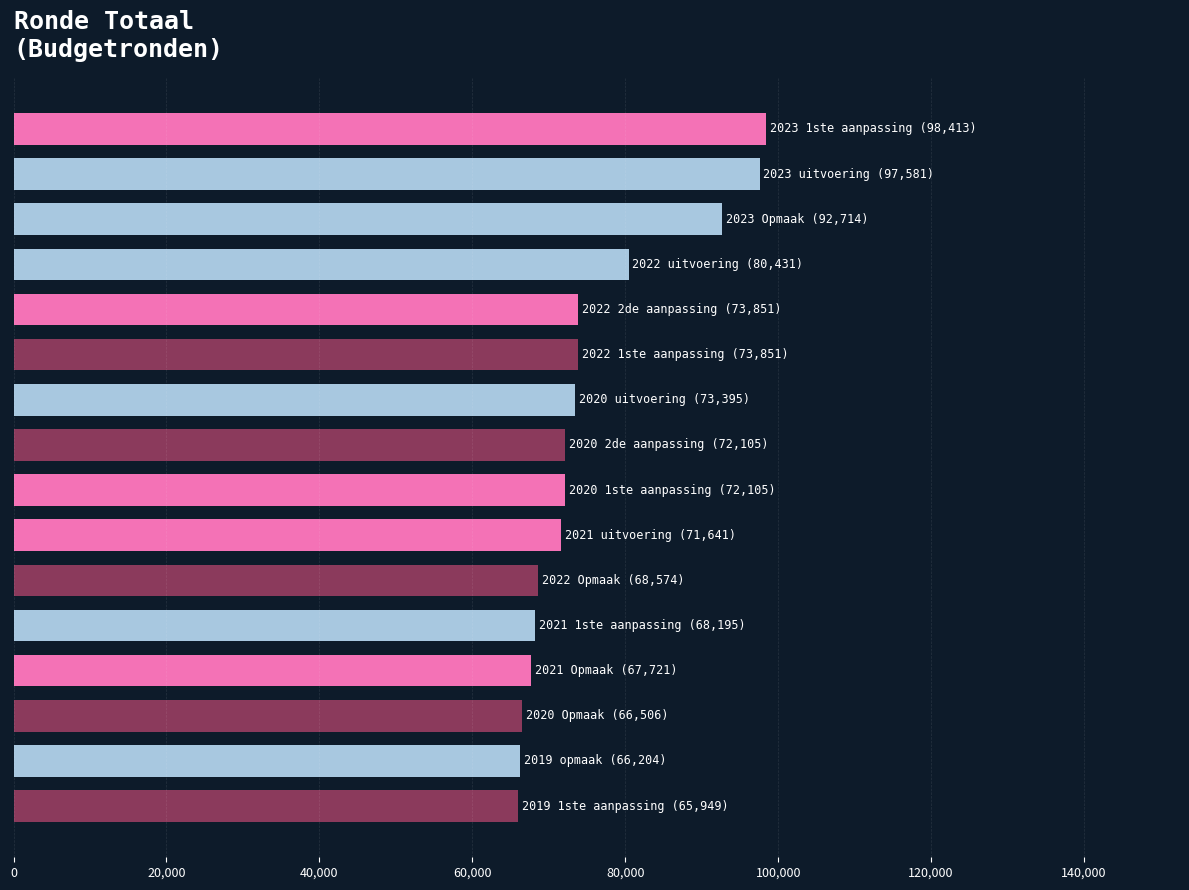

What is the smallest value displayed?

65949